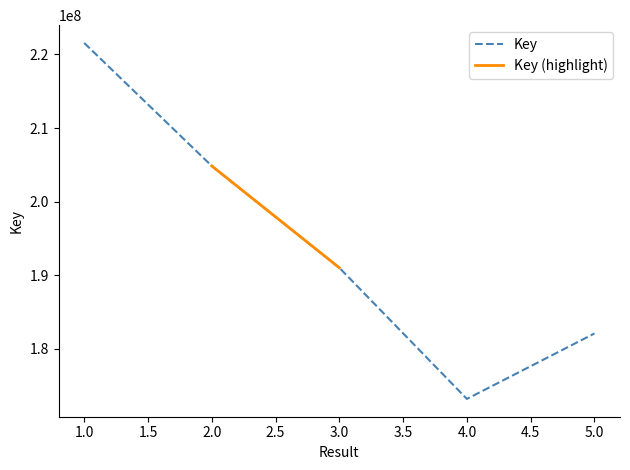

Reading left to right, what are all the values shown in this chart?

1=221567453	2=204850027	3=191010677	4=173178360	5=182081058